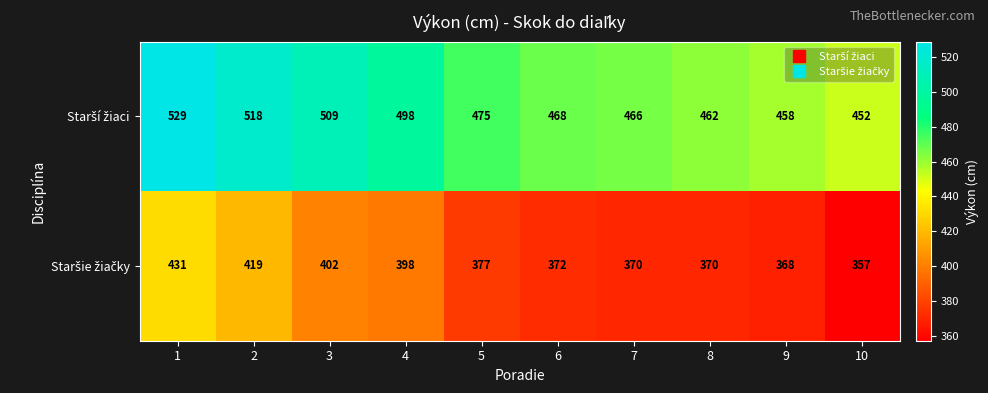

What is the minimum value shown in the chart?

357